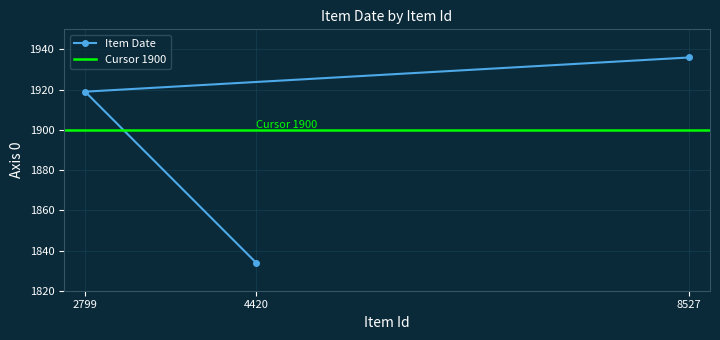

Is it true that Item Date equals 1060 at 2799?

False